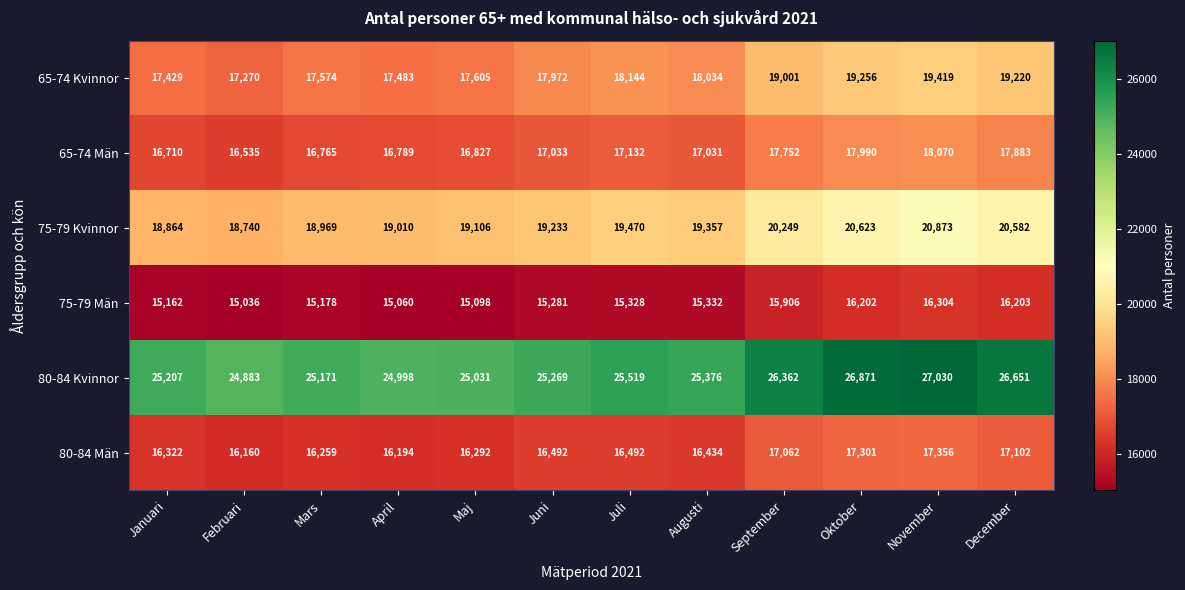

True or false: 80-84 Män has a value of 17062 at September.

True